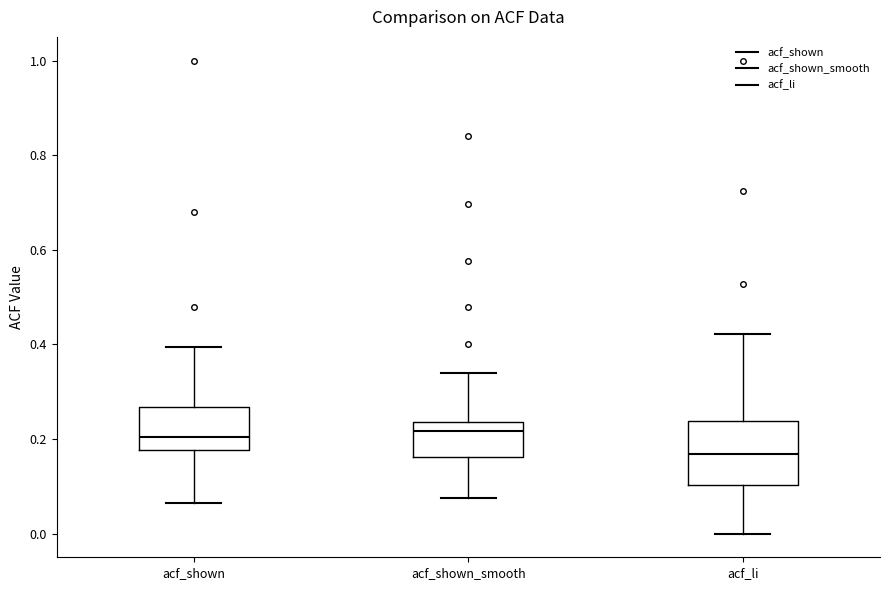

Where is the lower edge of the box for acf_li on the y-axis? The values are not printed on the chart, so give them approximately, as read against the axis.

0.10